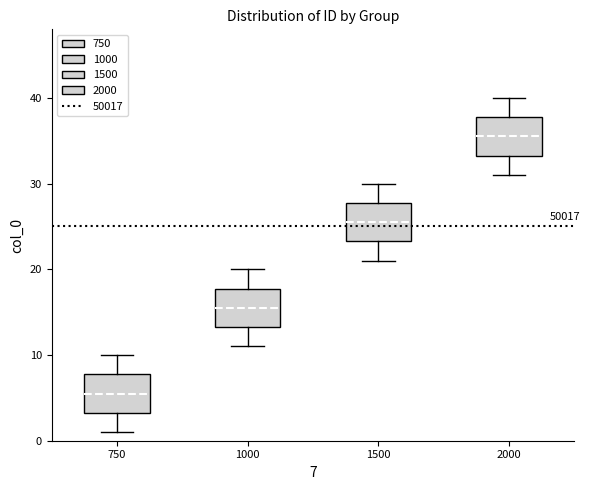

Reading left to right, read every box against the y-axis: the position of its median line, the range the box covers, and the ends of its whiskers. The values are not printed on the chart, so give them approximately, as read against the axis.

750: median 6, box 3 to 8, whiskers 1 to 10
1000: median 16, box 13 to 18, whiskers 11 to 20
1500: median 26, box 23 to 28, whiskers 21 to 30
2000: median 36, box 33 to 38, whiskers 31 to 40